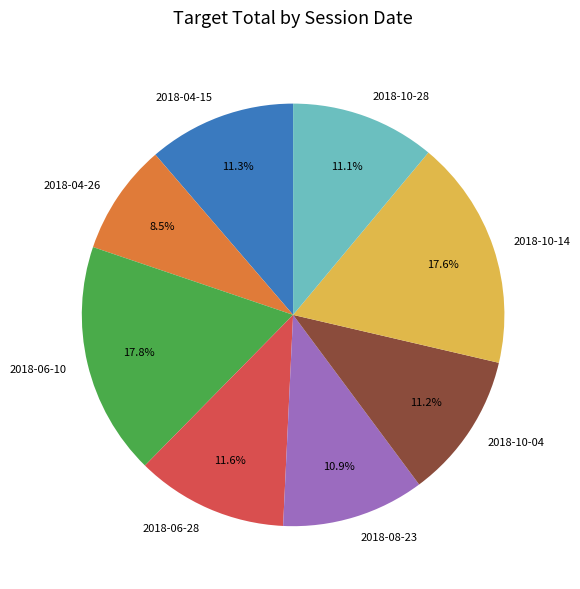

To the nearest percent, what is the difference between the largest and smallest slice percentages?

9%